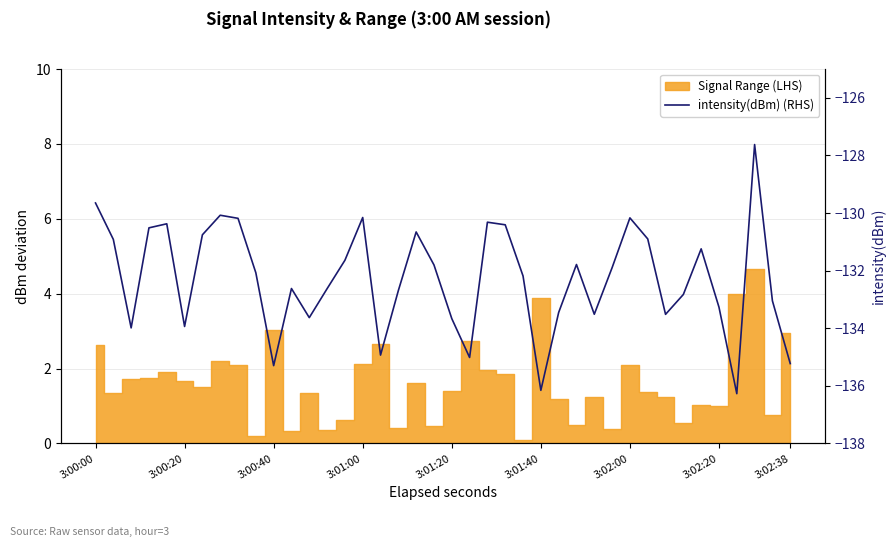

Where does the data first go above -132?

3:00:00